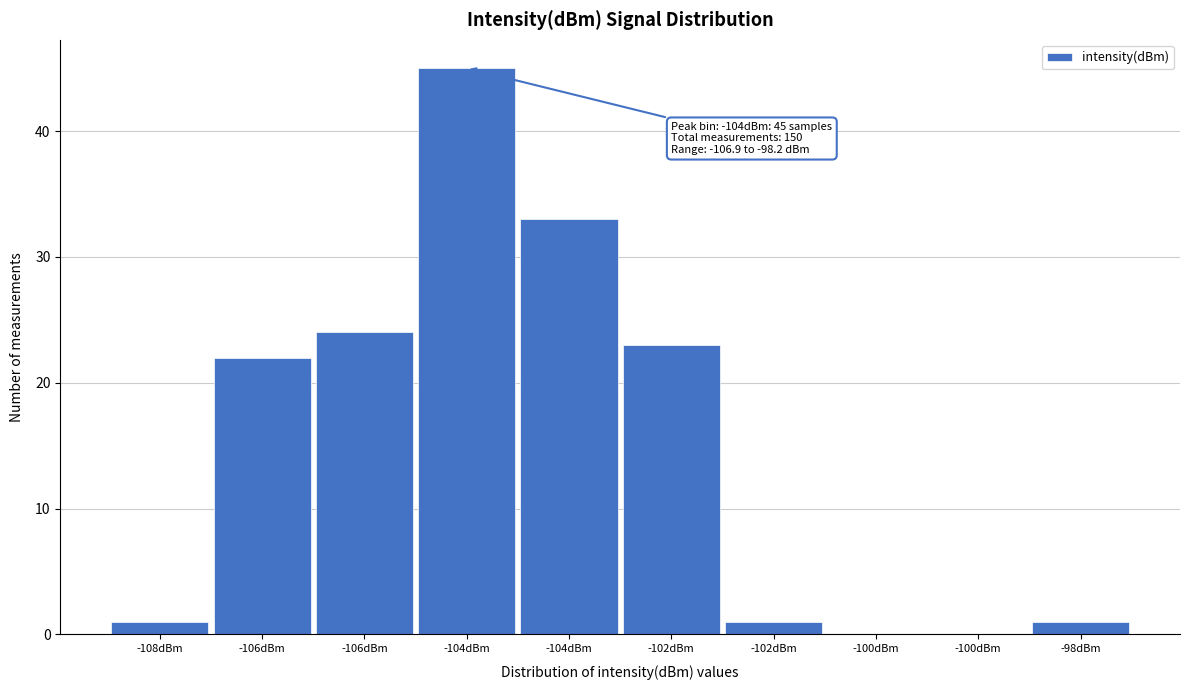

How many data points does each series have?

10